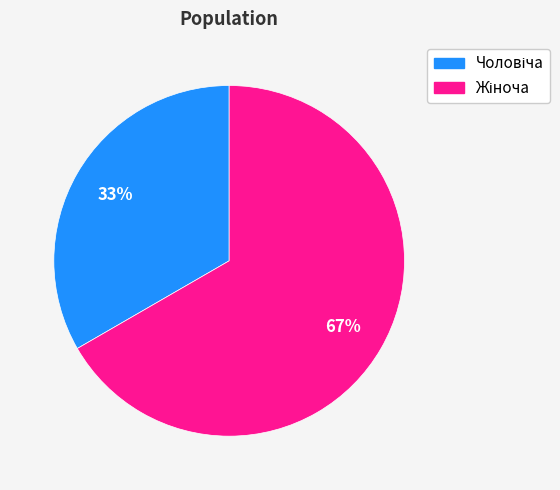

How many slices are in this pie chart?

2